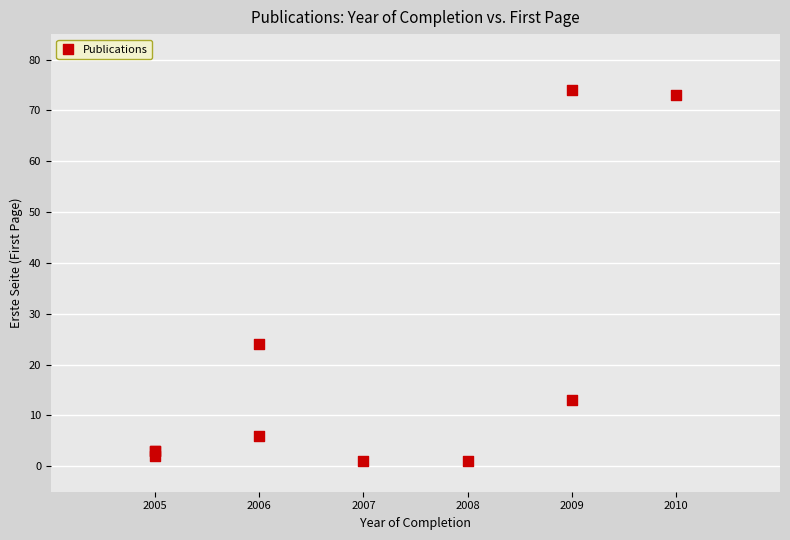

What Y value in the scatter plot is closest to 37?

24